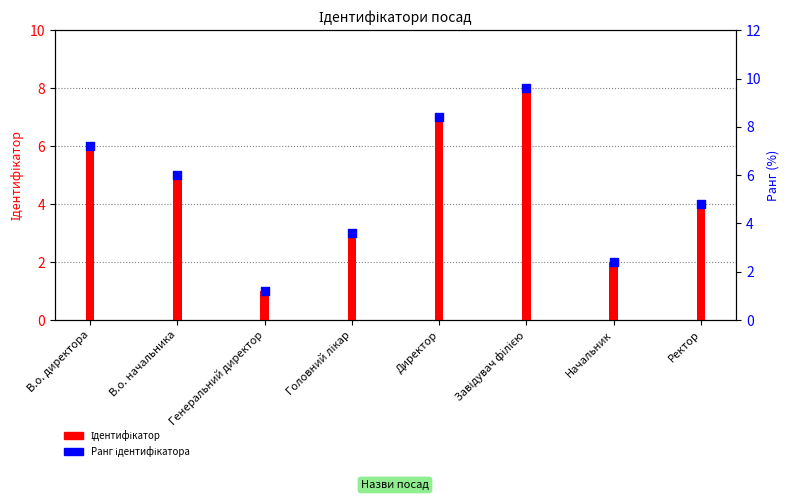

Which series reaches the maximum Y coordinate?

Ідентифікатор